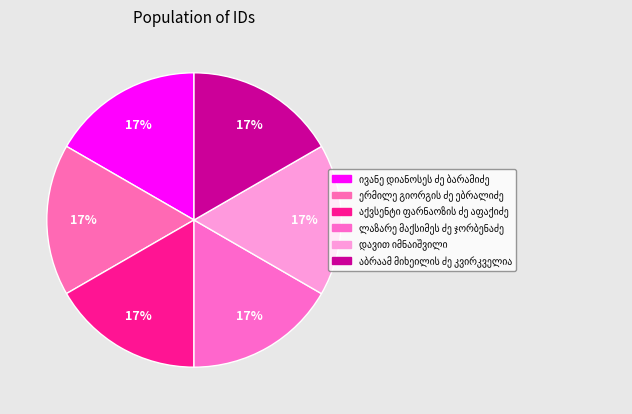

How many slices are in this pie chart?

6